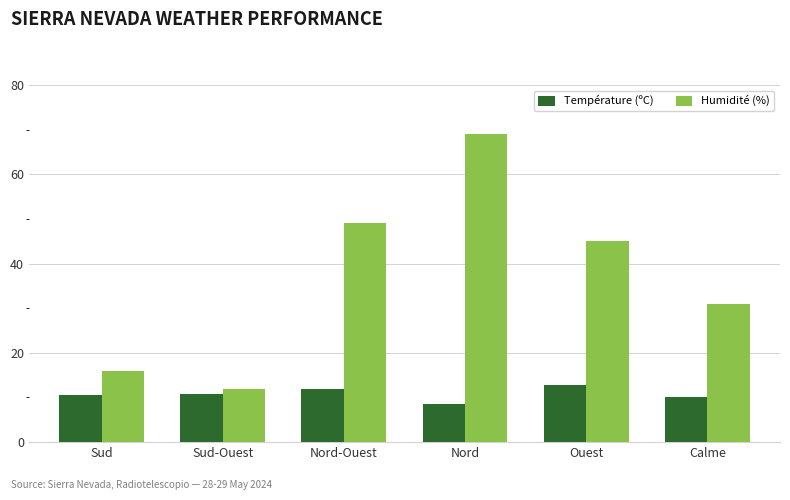

What is the approximate value of Humidité (%) at Nord?

69.0